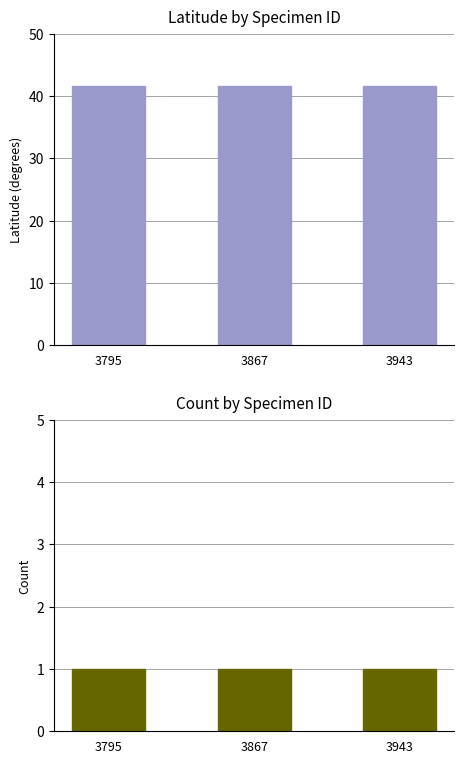

Reading left to right, list all the values displayed in this chart.

Latitude: 41.7	41.7	41.7
Count: 1.0	1.0	1.0